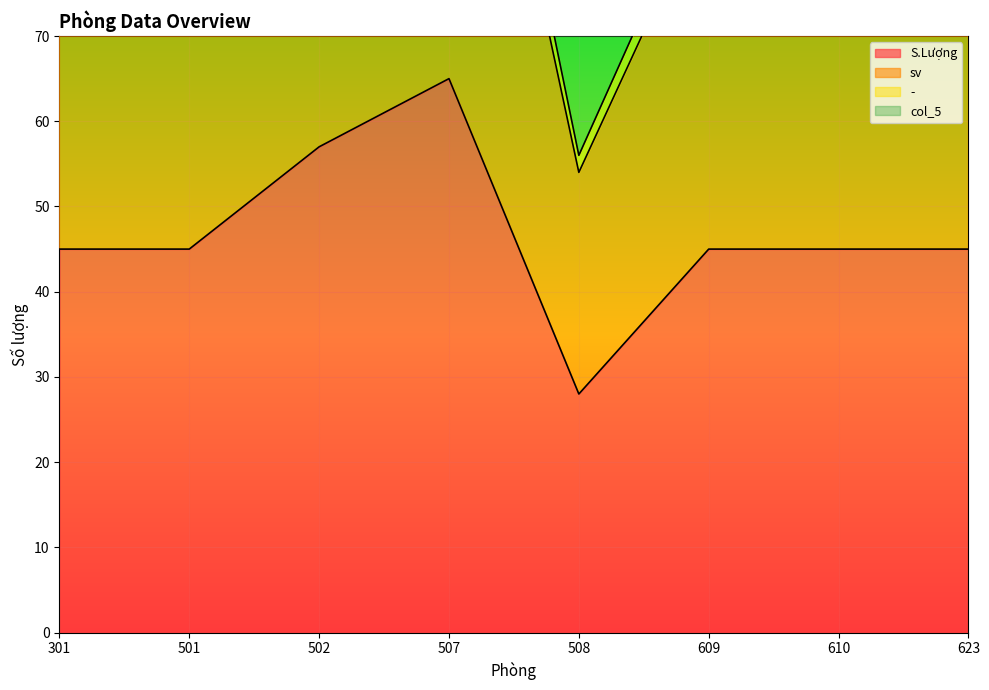

What is the value of the S.Lượng point at the 8th from the left?

45